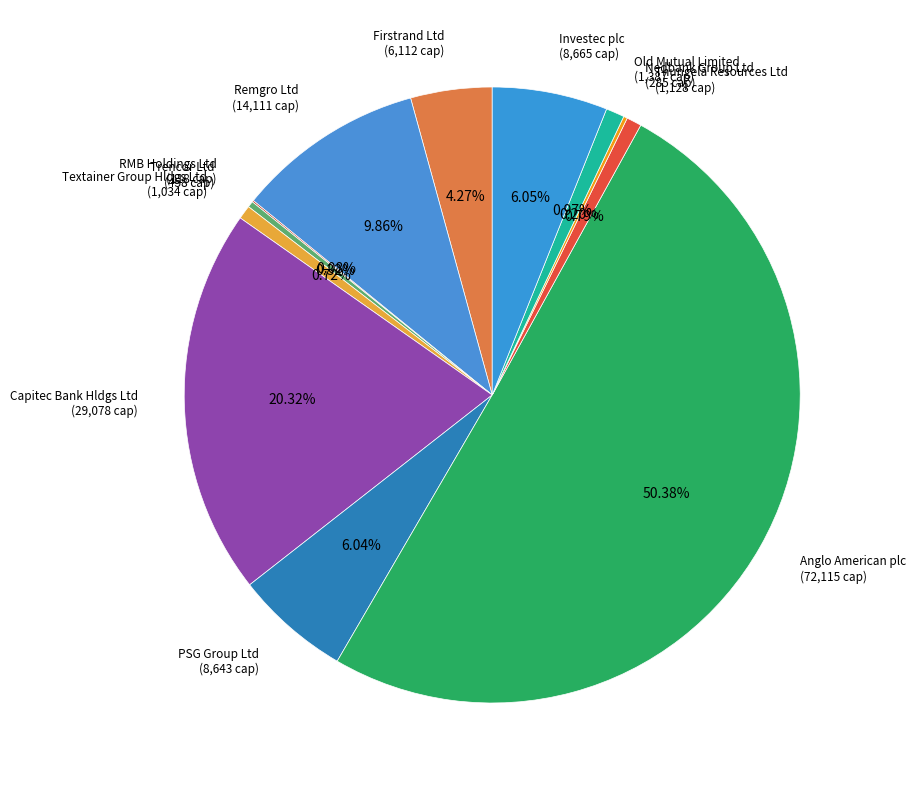

How many slices are in this pie chart?

12